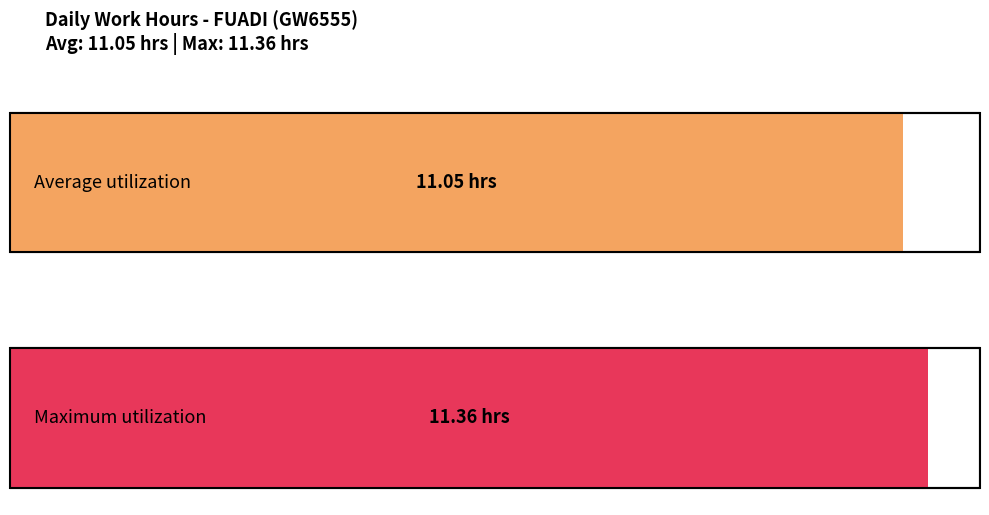

What is the change in value from 1 to 16?

-0.3